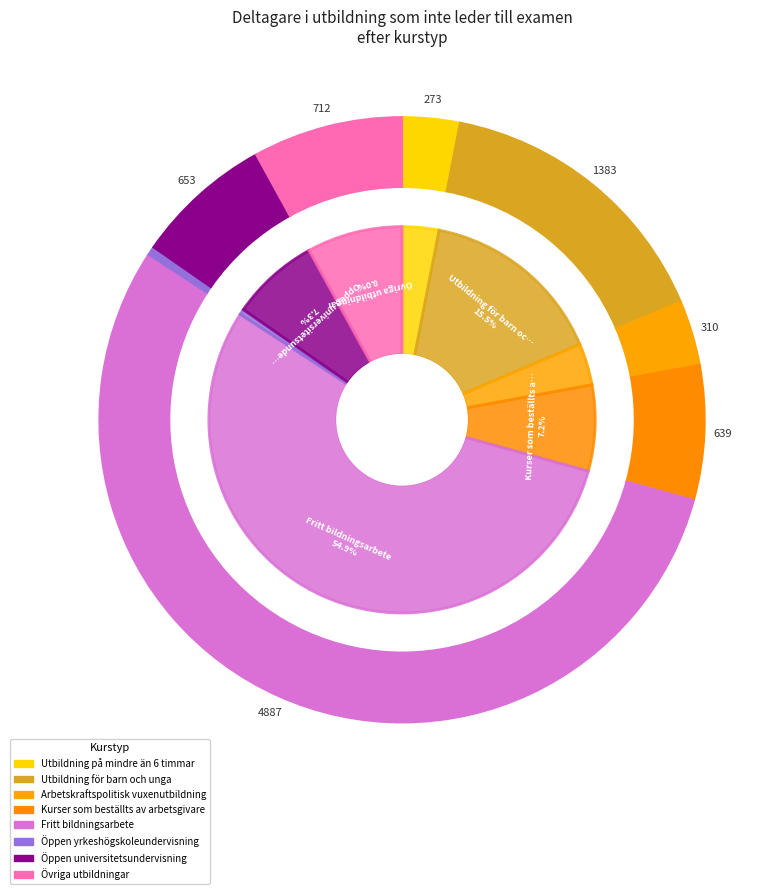

Combined, what portion of the pie is Kurser som beställts av arbetsgivare and Öppen universitetsundervisning?

14.5%